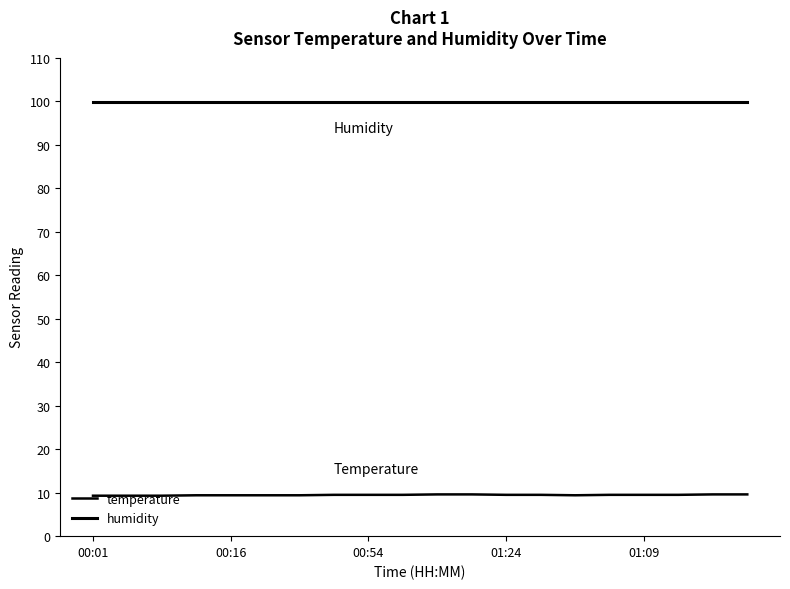

What is the value of the temperature point at the 8th from the left?

9.5